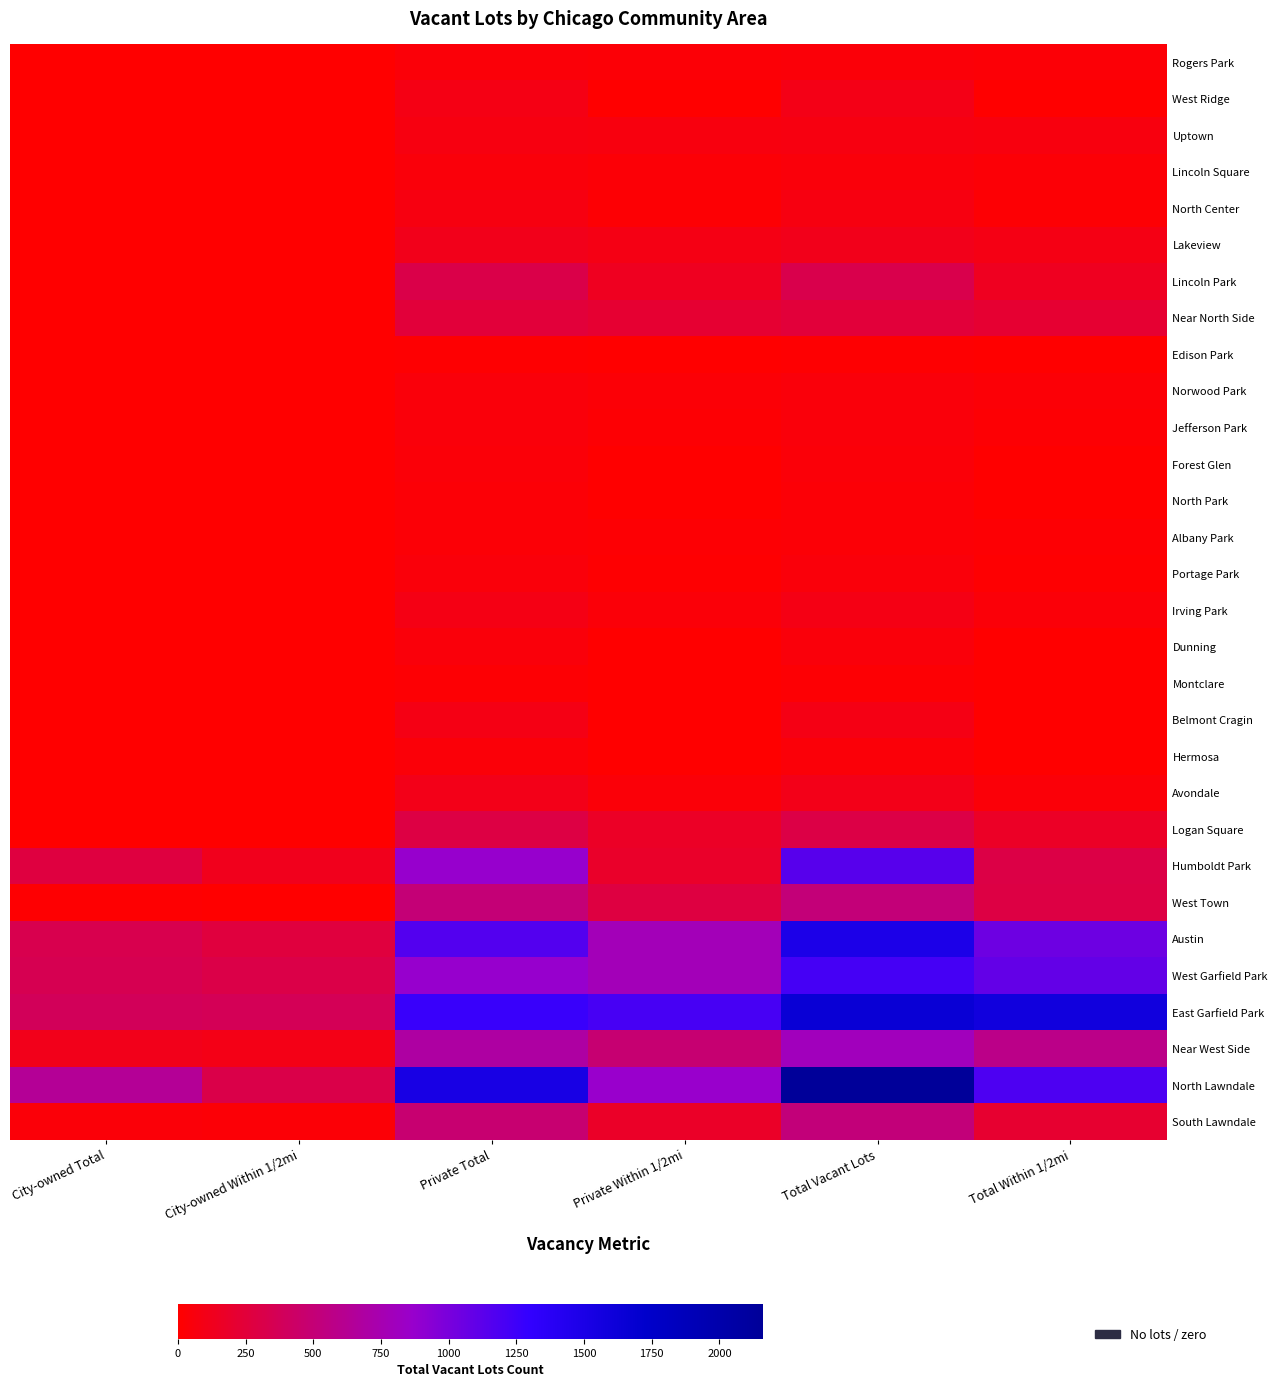

At which category is the sum across all series the highest?

Total Vacant Lots